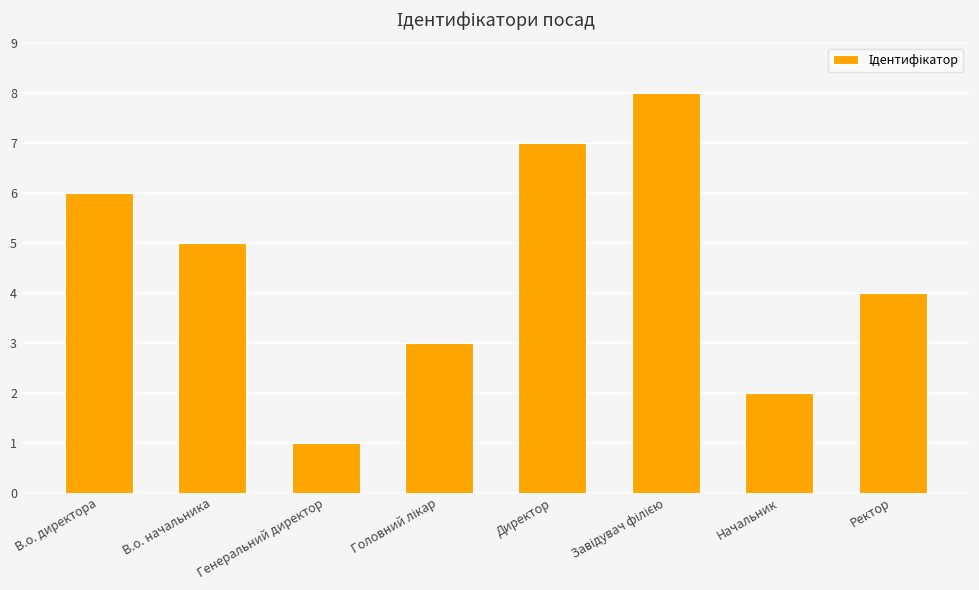

What is the change in value from В.о. директора to Начальник?

-4